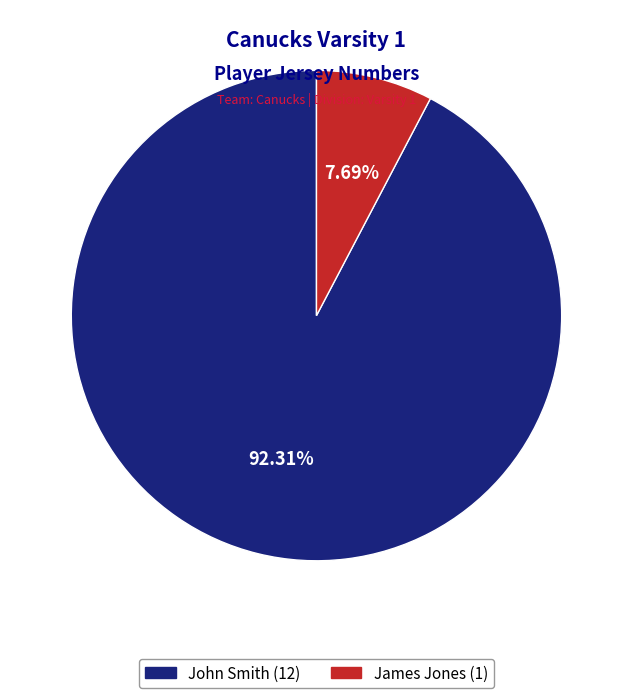

Is there a majority slice in this chart?

Yes